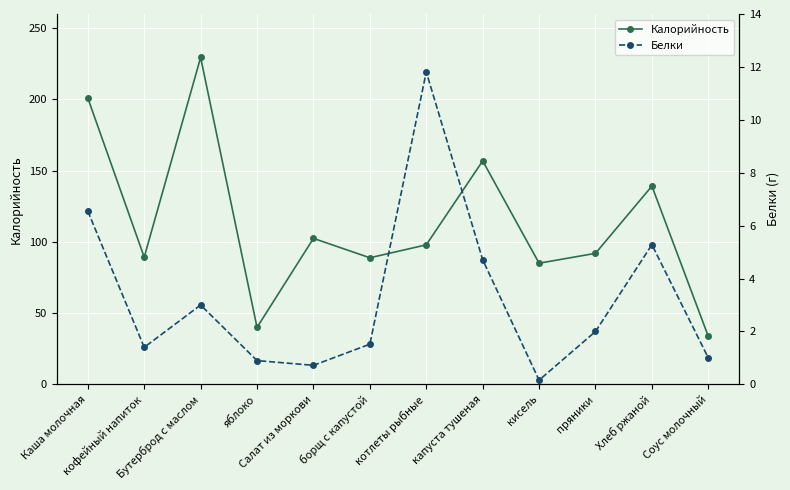

At which label is Белки closest to 5?

Хлеб ржаной